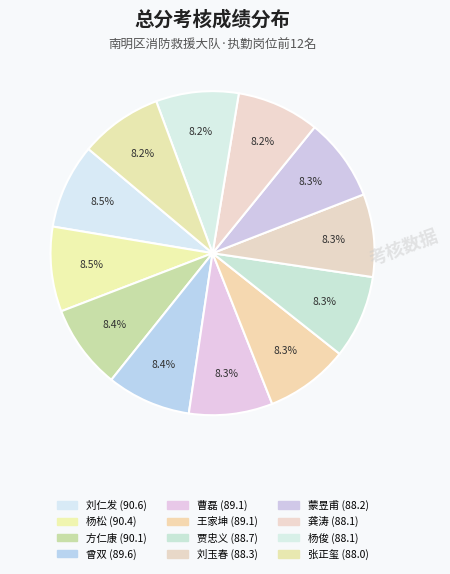

Is there any slice that represents more than half of the pie?

No